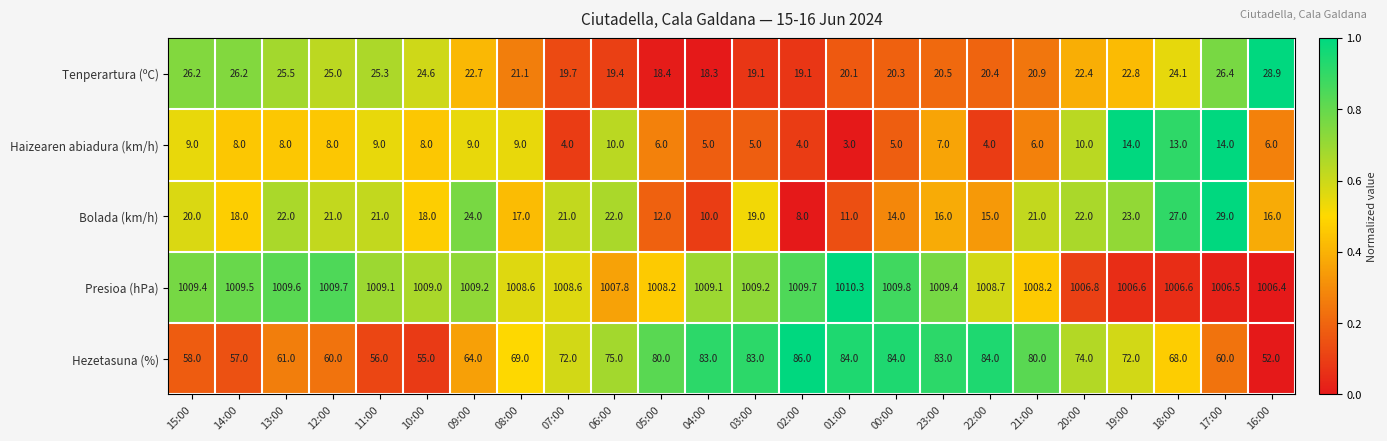

What is the difference between the Presioa (hPa) values at 04:00 and 00:00?

0.7